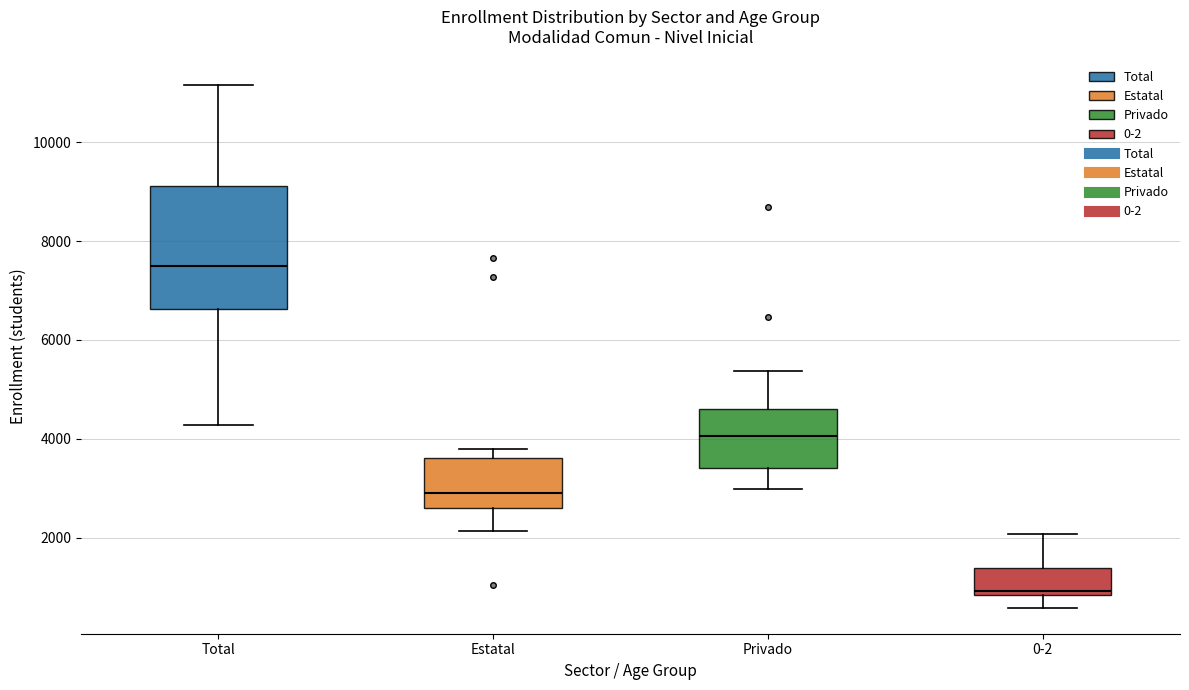

Where does the upper whisker of the box for Privado end on the y-axis? The values are not printed on the chart, so give them approximately, as read against the axis.

5400